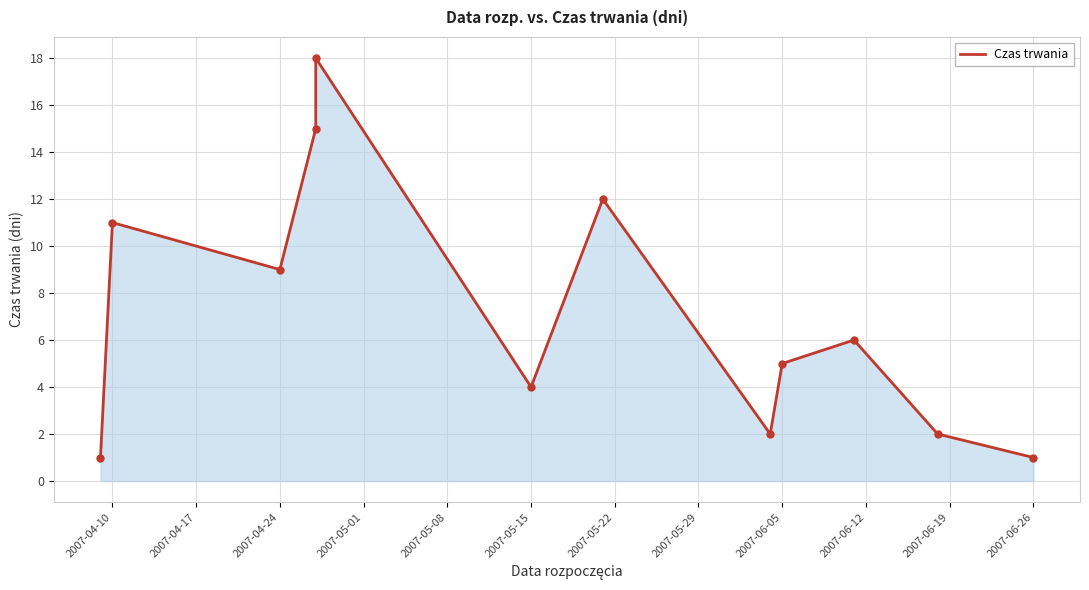

What is the ratio of the value at 2007-05-29 to the value at 2007-05-15?

0.5